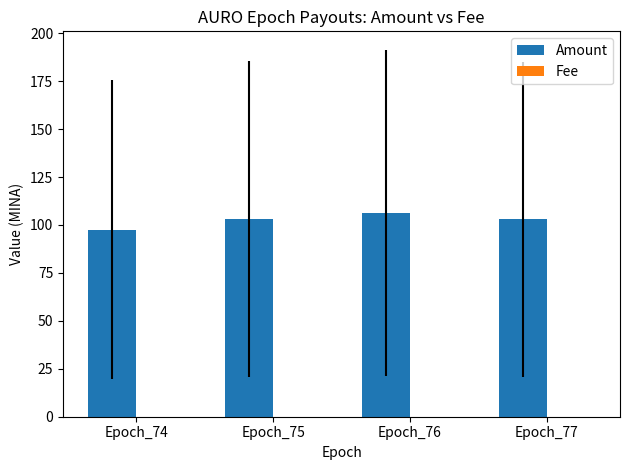

The Amount series shows 38.4 at Epoch_75. True or false?

False